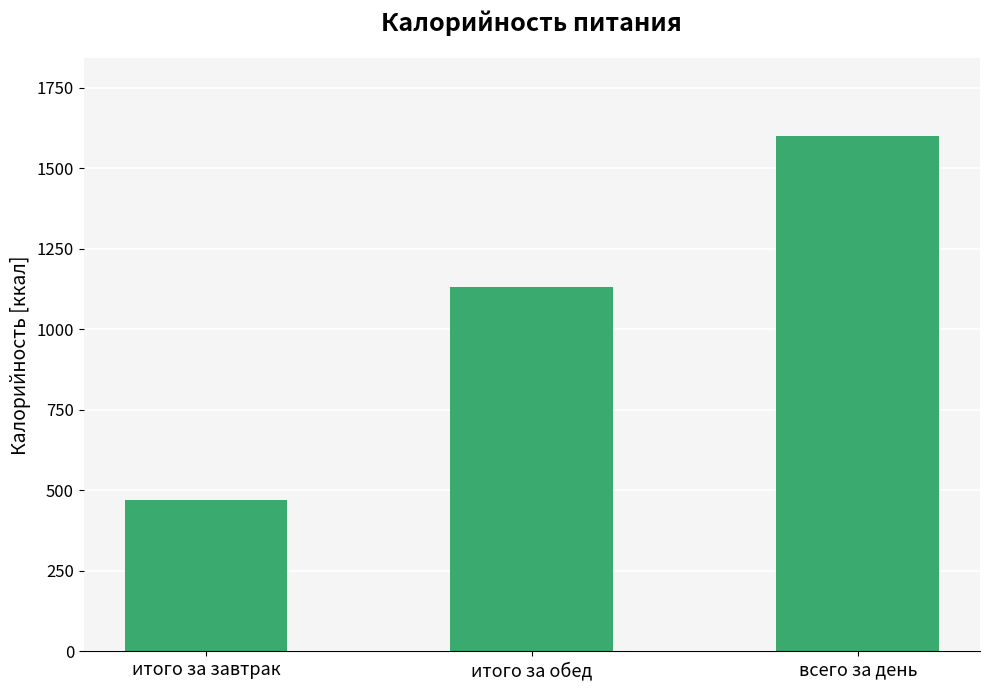

What is the maximum value shown in the chart?

1601.8